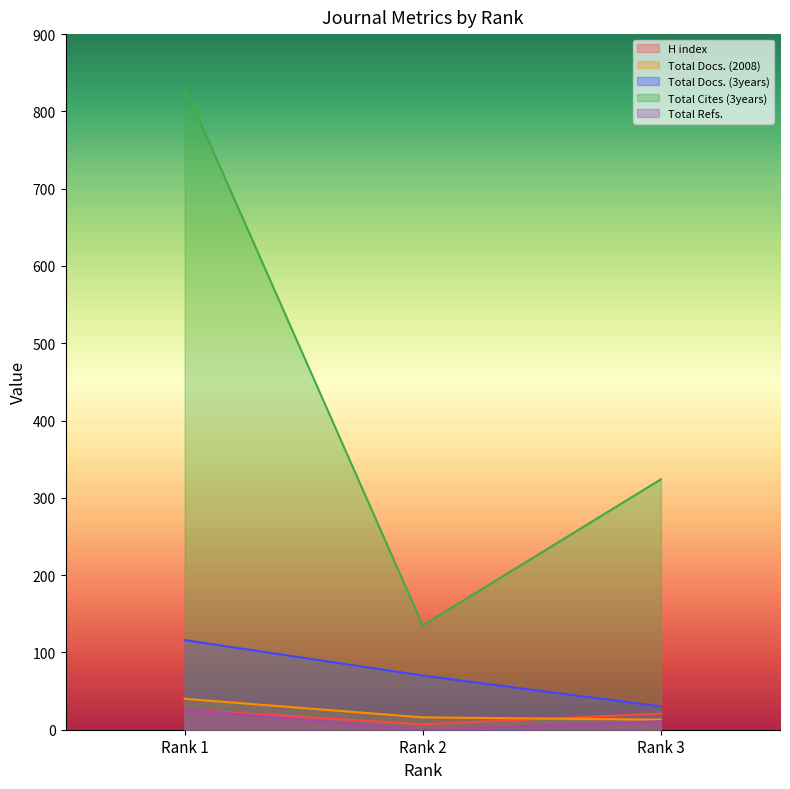

What is the value of the Total Docs. (2008) point at the 3rd from the left?

13